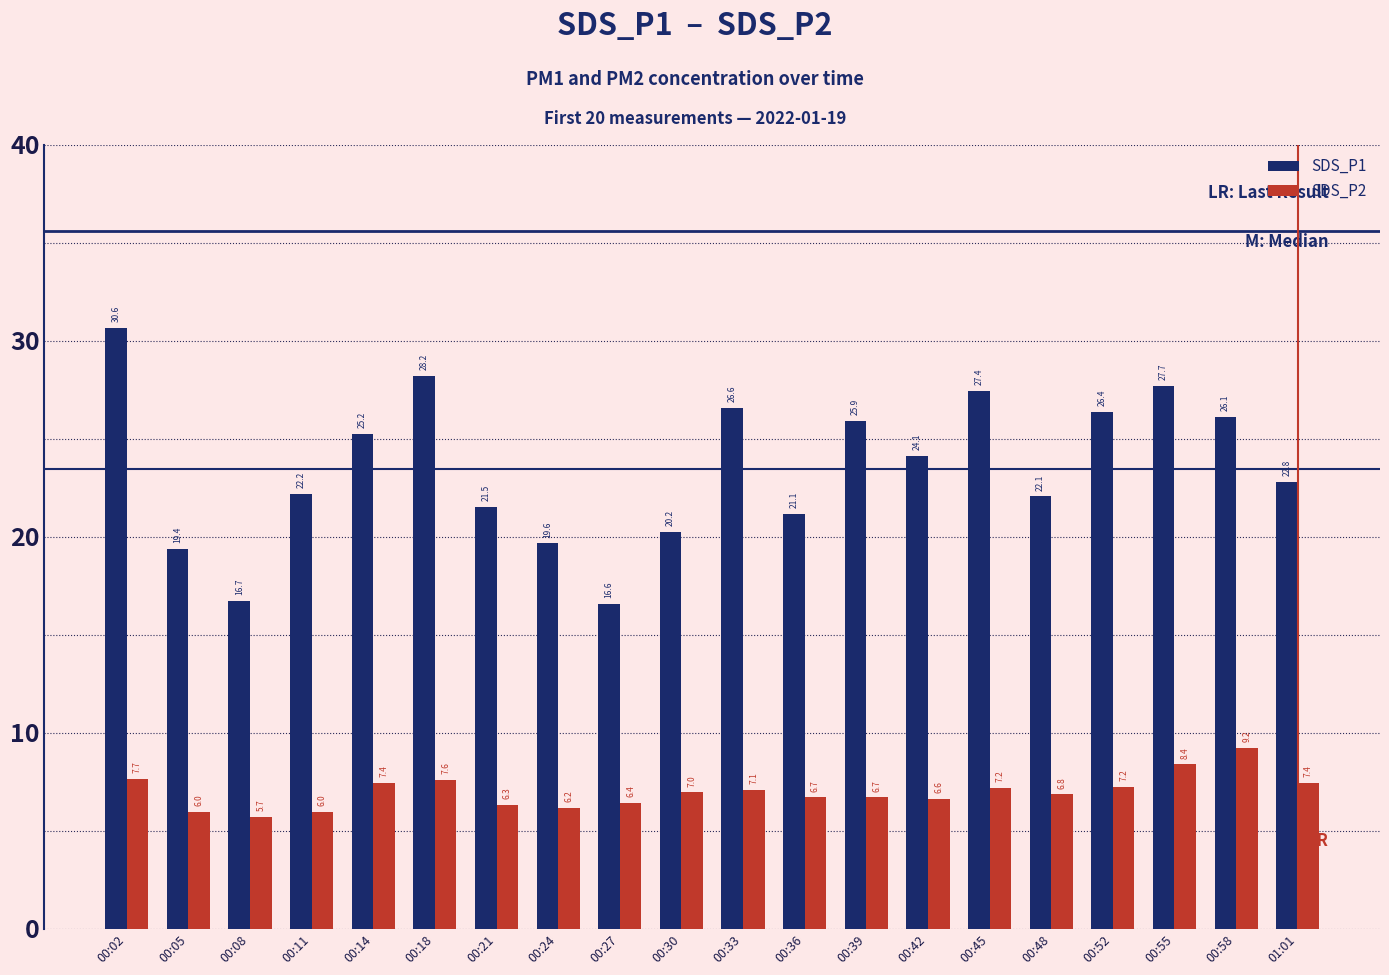

What is the spread (max minus min) of values at 00:02?

23.0